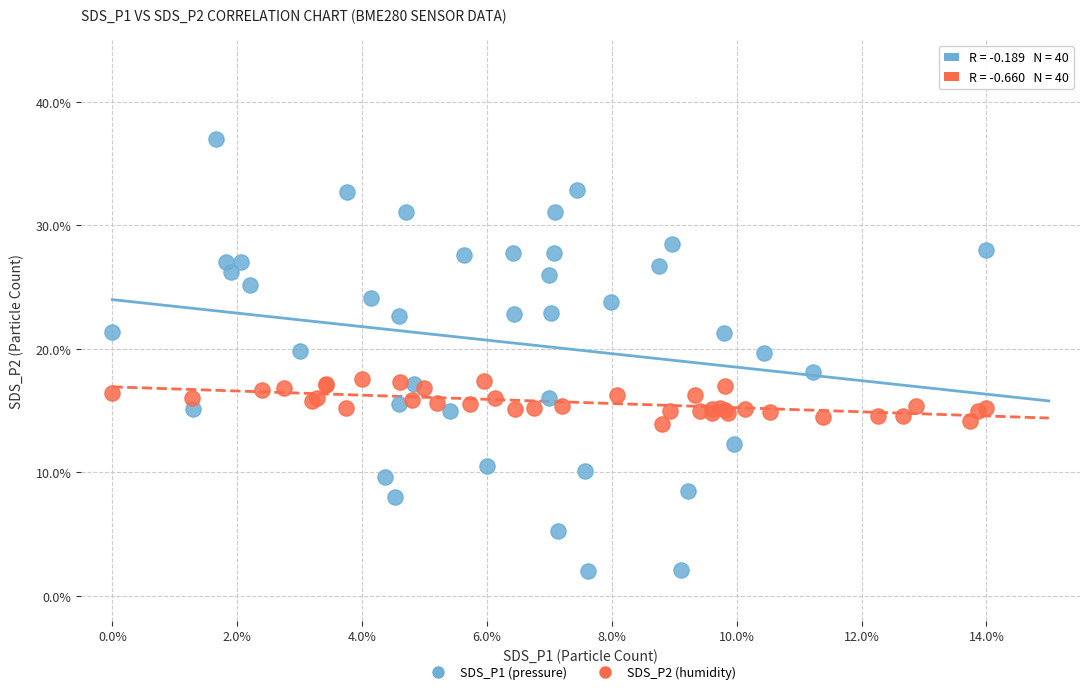

Which series has the widest spread of Y values?

SDS_P1 (pressure)